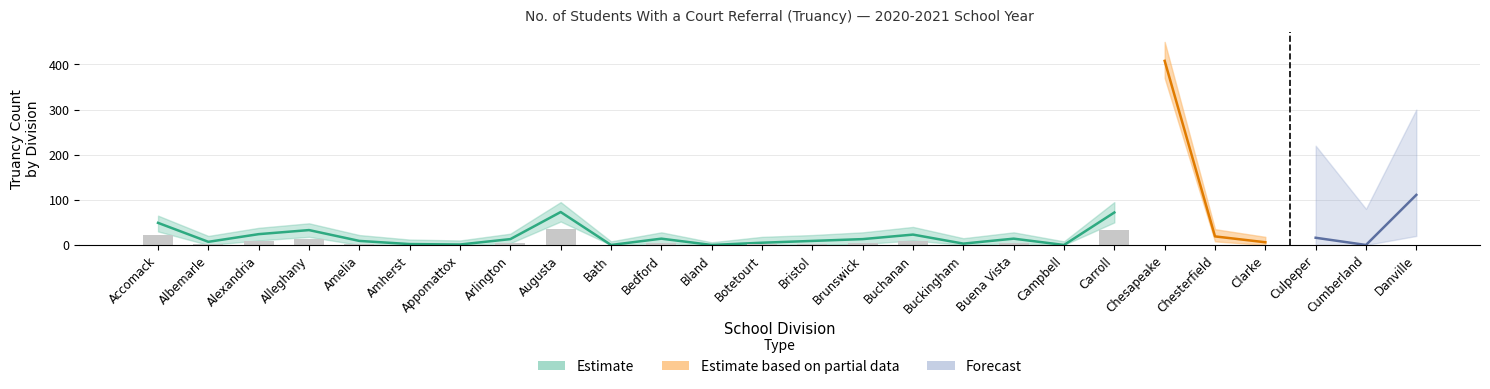

Are the bars horizontal?

No